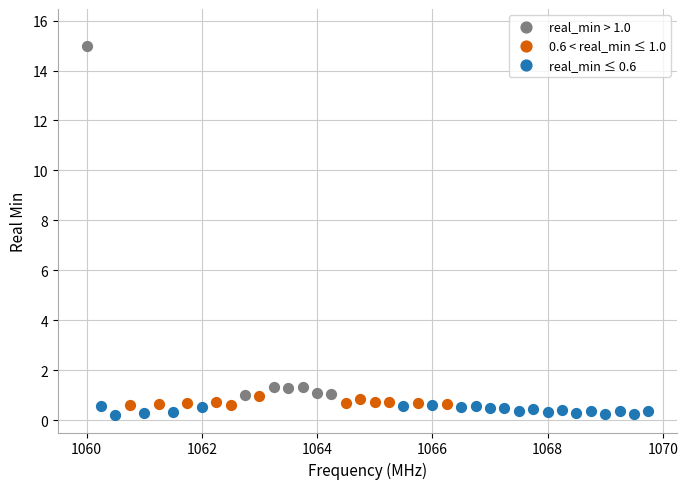

Which series has the largest Y range (max minus min)?

real_min > 1.0